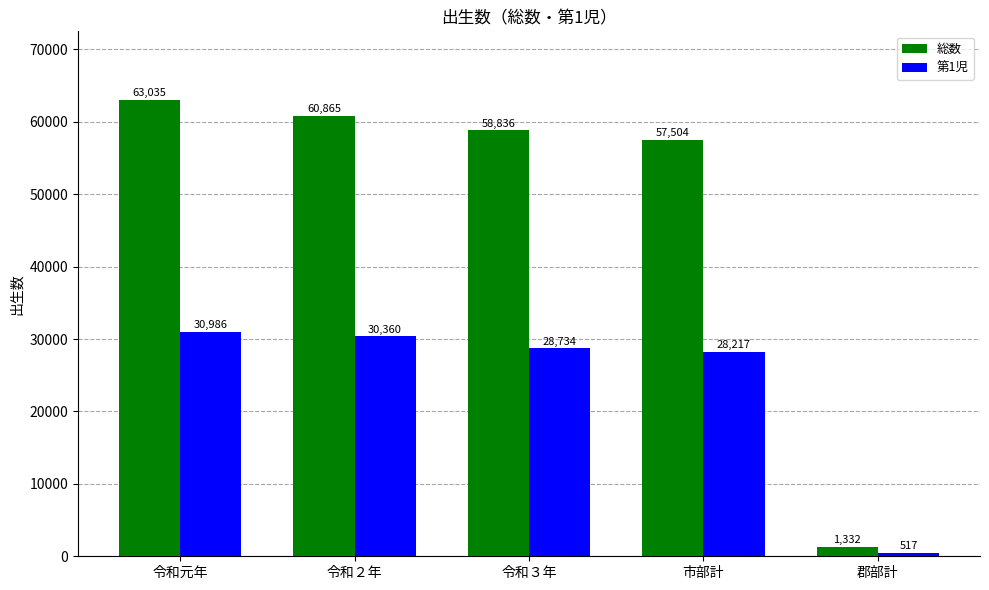

Which category has the highest value across all series?

令和元年